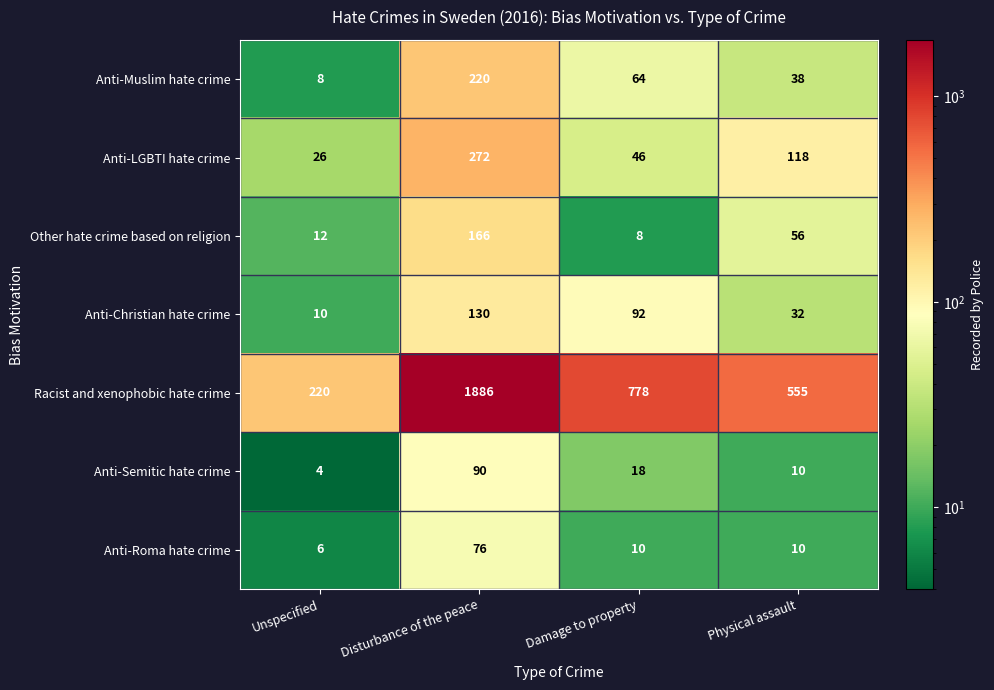

List the labels in order of Other hate crime based on religion value, largest first.

Disturbance of the peace, Physical assault, Unspecified, Damage to property